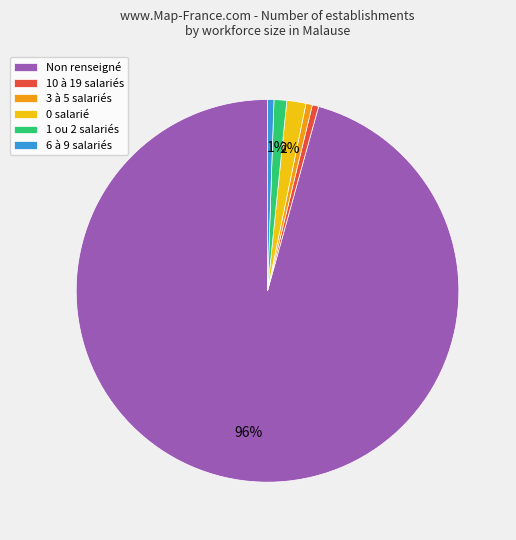

To the nearest percent, what is the combined percentage of 6 à 9 salariés and 1 ou 2 salariés?

2%